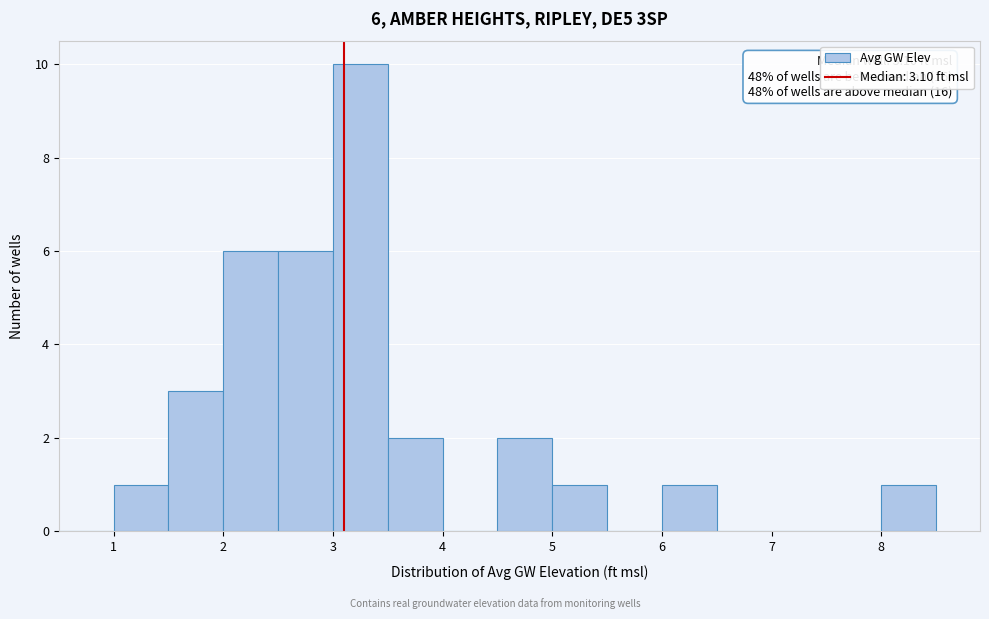

Which range on the x-axis has the tallest bar?

3.0 to 3.5